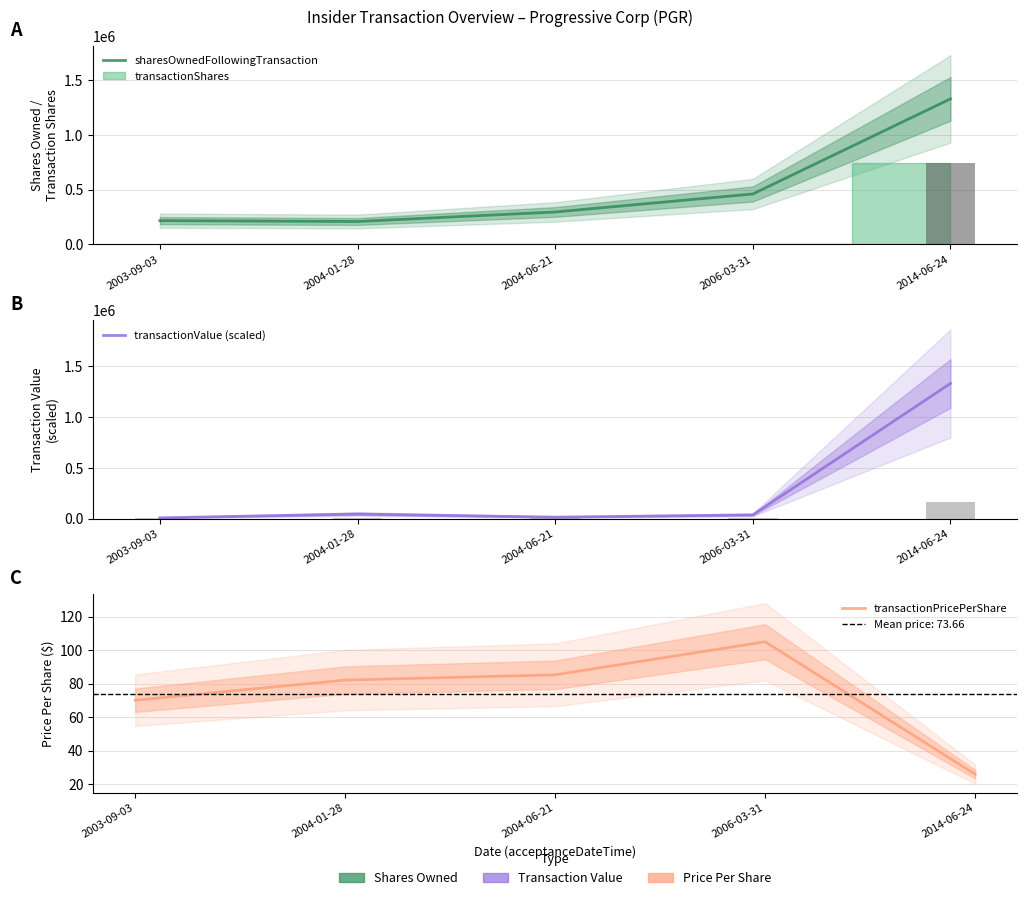

The value of transactionPricePerShare at 2004-06-21 is 85.3. True or false?

True